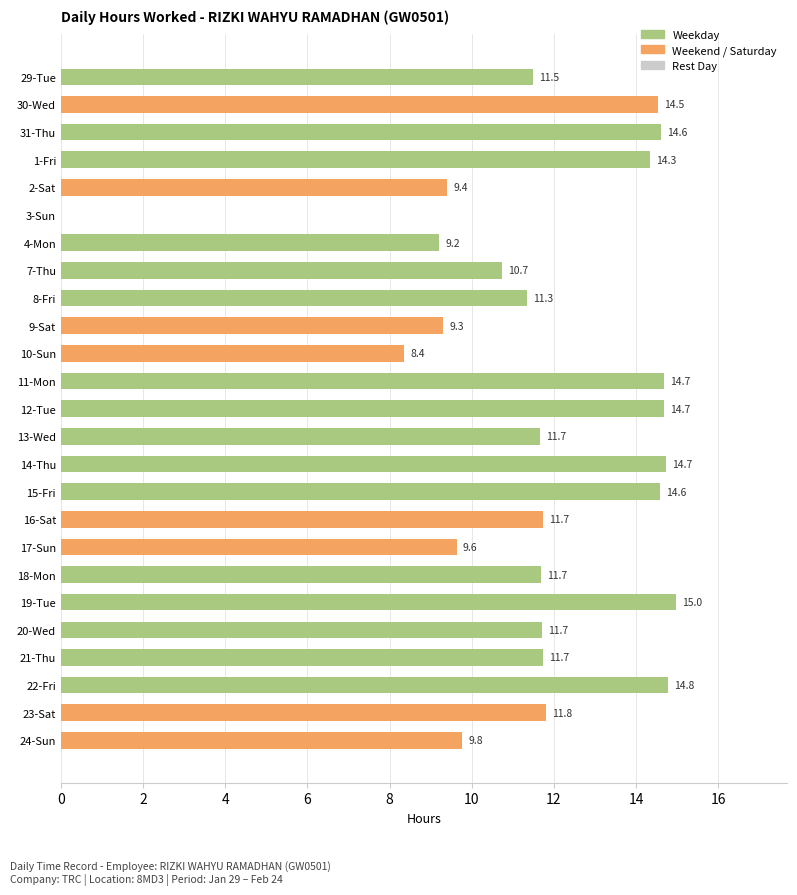

The value at 4-Mon is 9.2. True or false?

True